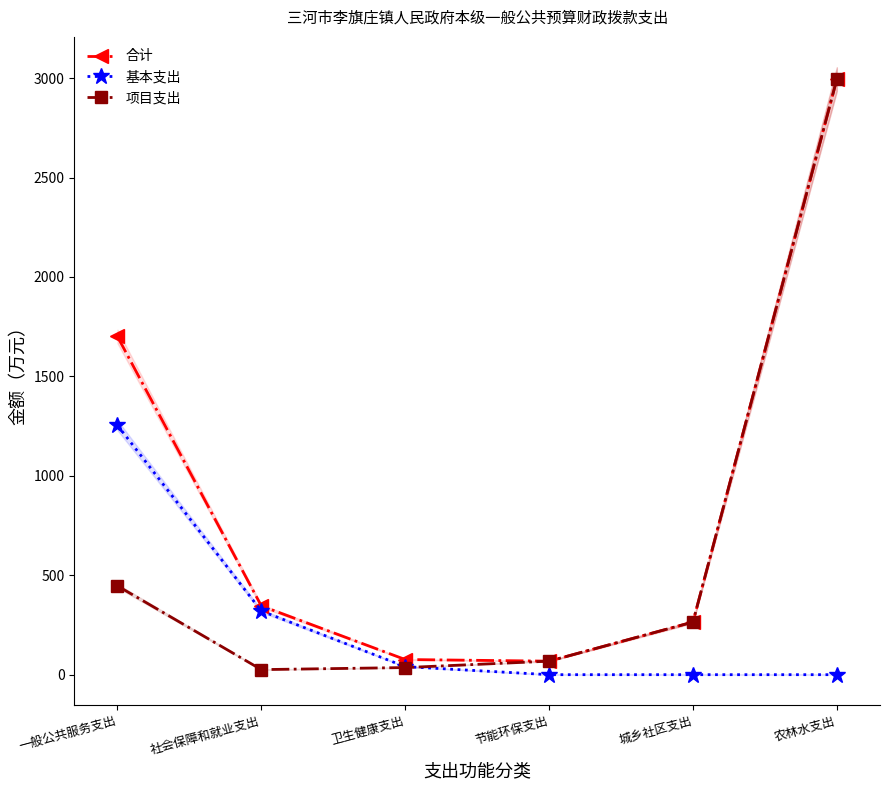

At which category is the sum across all series the highest?

农林水支出